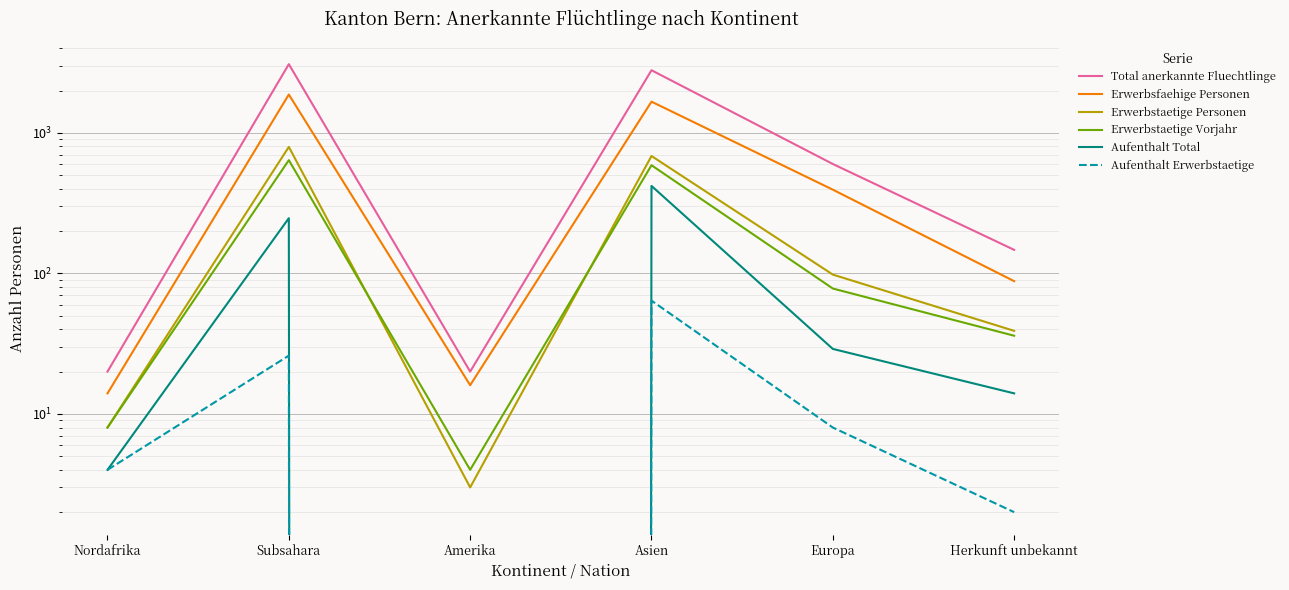

True or false: Aufenthalt Erwerbstaetige and Erwerbsfaehige Personen cross at least once.

False